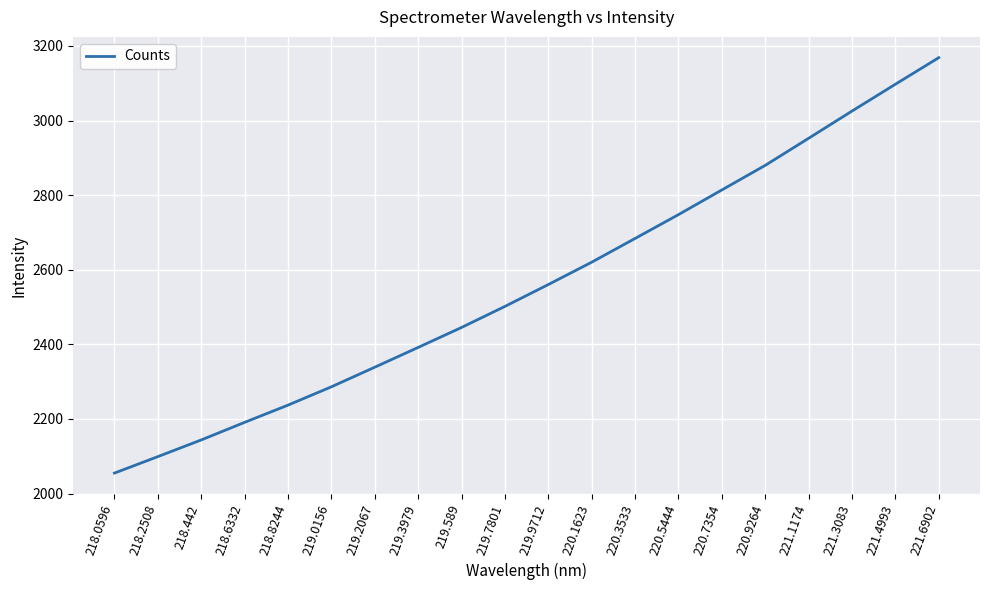

True or false: the data shows 1690.2 at 221.1174.

False